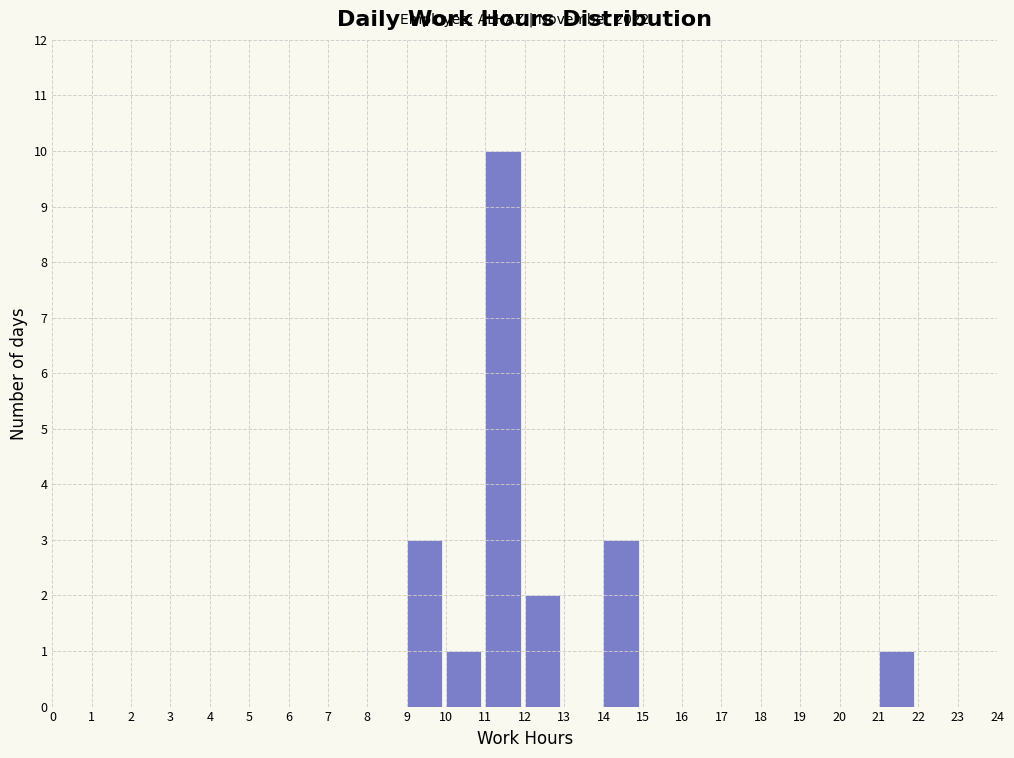

Over which range of the x-axis is the bar tallest?

11 to 12